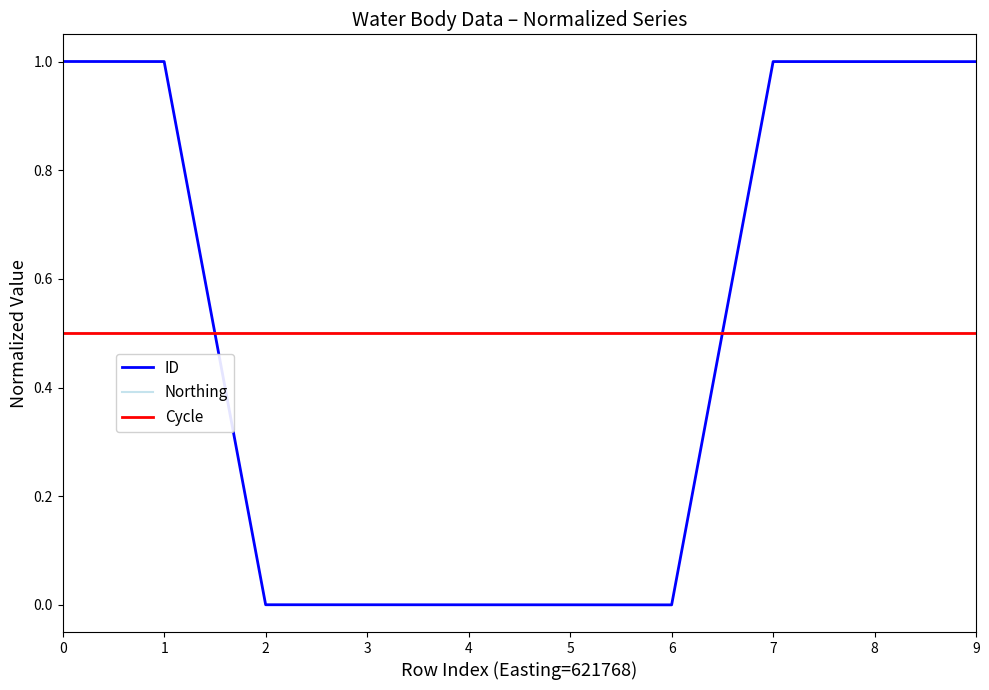

What is the greatest value displayed?

1.0